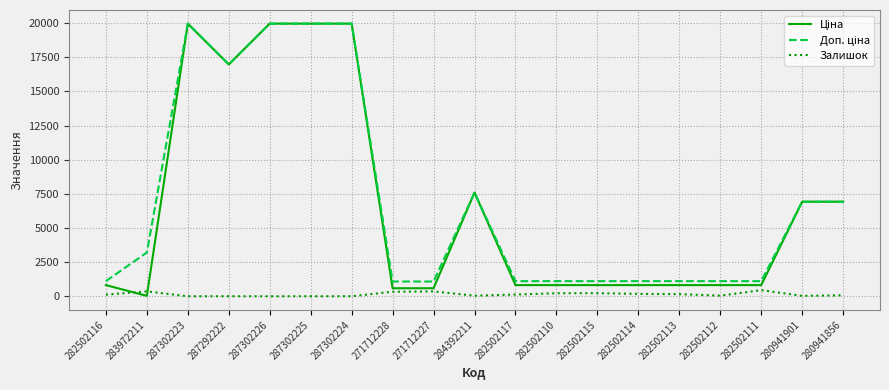

True or false: Залишок has a value of 76.0 at 280941856.

True